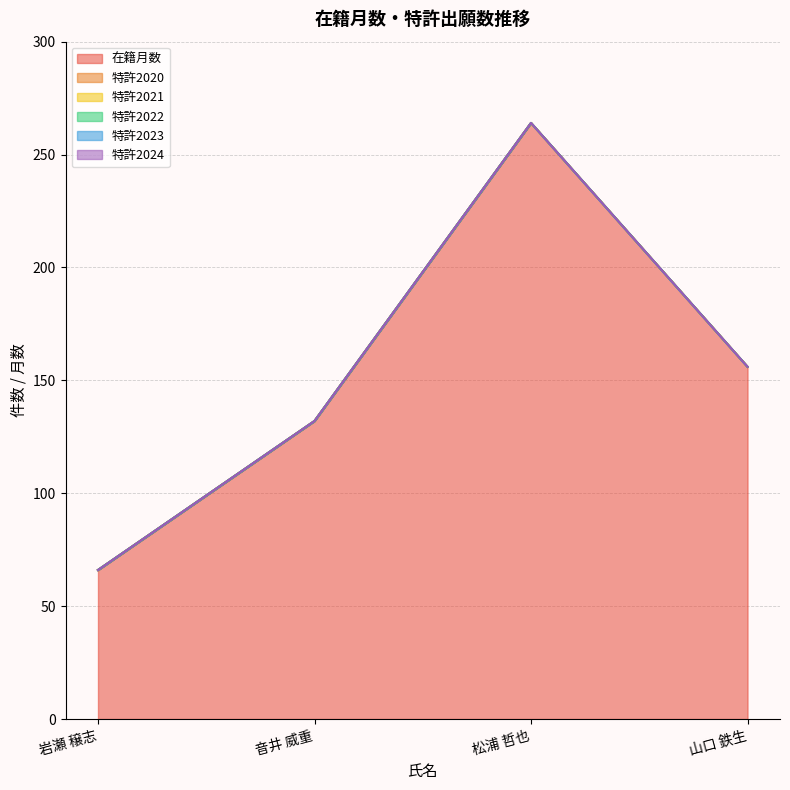

True or false: 特許2022 and 特許2024 cross at least once.

False